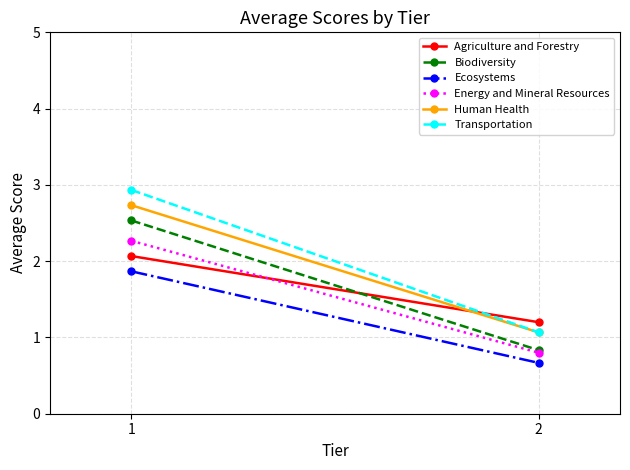

What is the maximum value for Biodiversity?

2.5